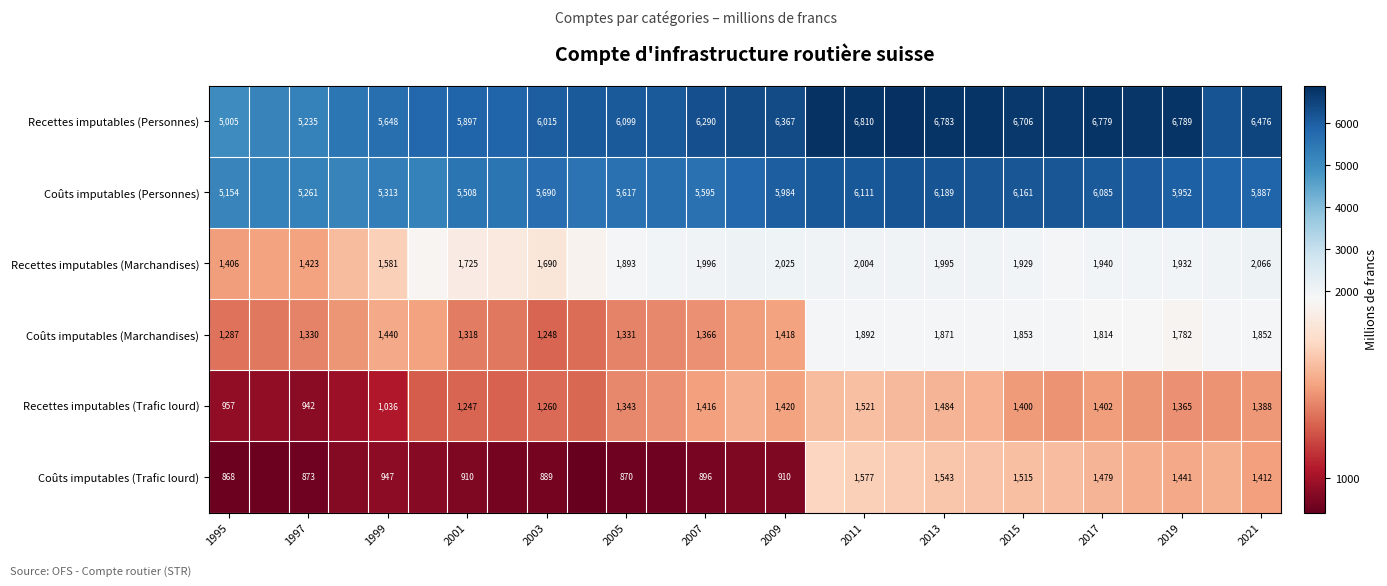

True or false: Coûts imputables (Marchandises) has a value of 1287 at 1995.

True